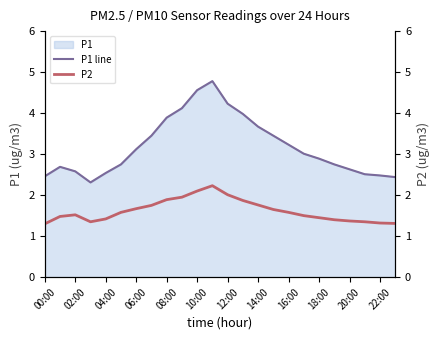

Does the chart have visible grid lines?

No